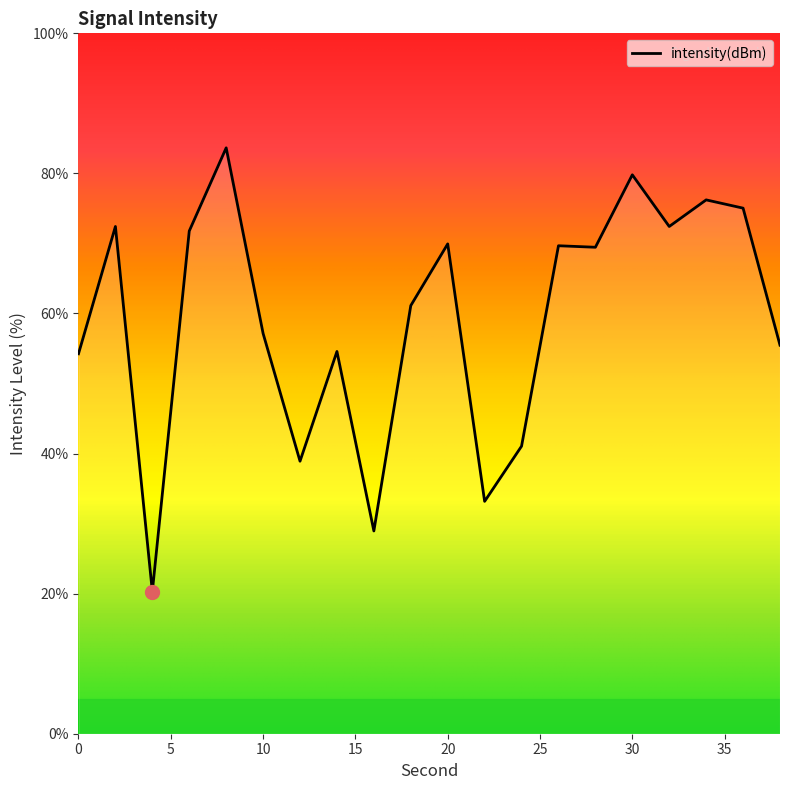

What is the difference between the maximum and minimum values?

63.4